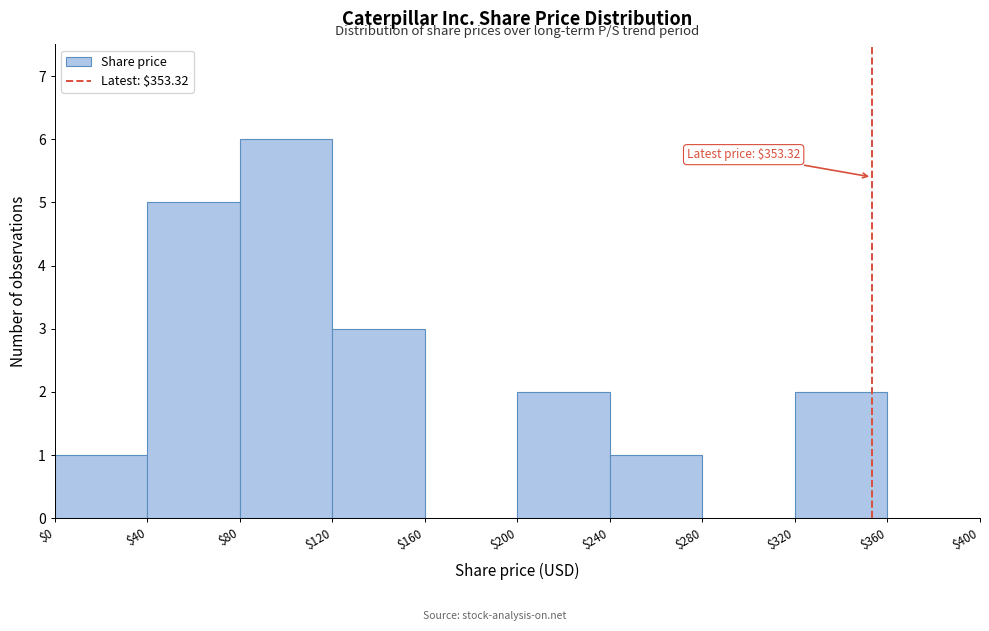

Which range on the x-axis has the tallest bar?

$80 to $120